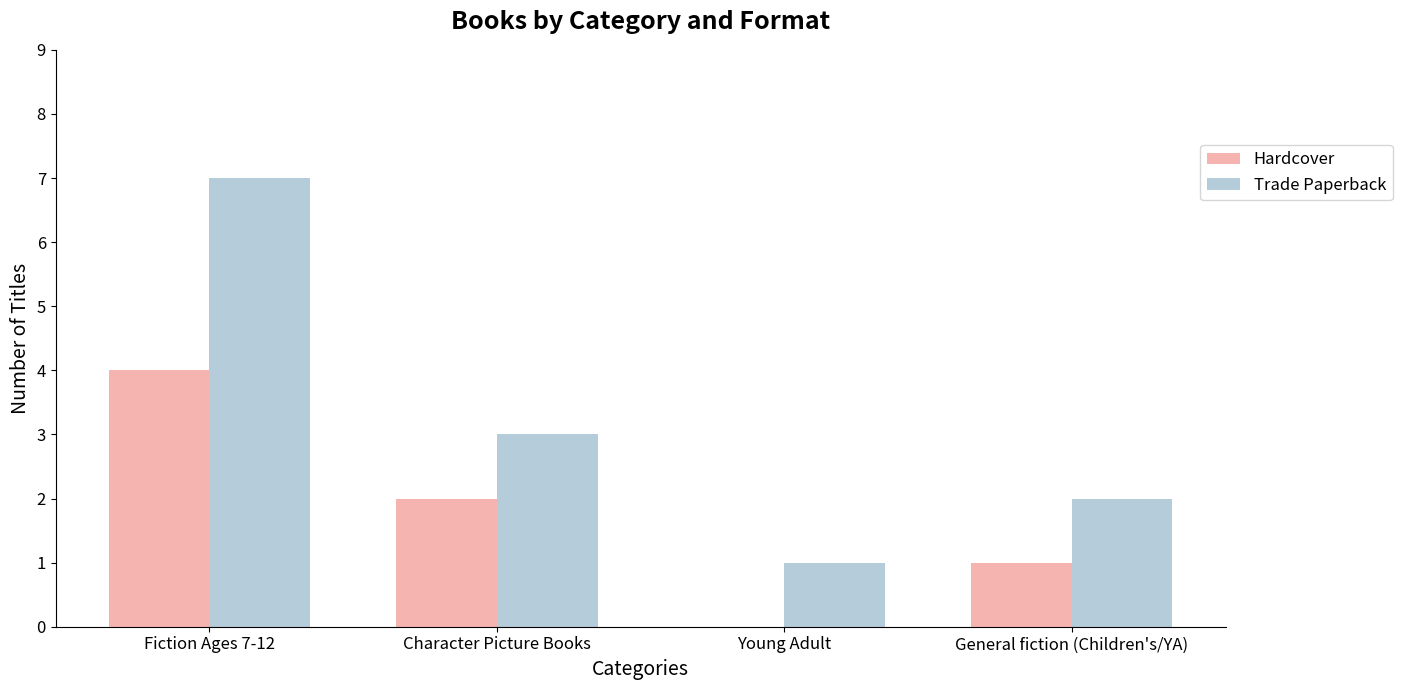

Between Fiction Ages 7-12 and Young Adult, which series saw the biggest shift?

Trade Paperback